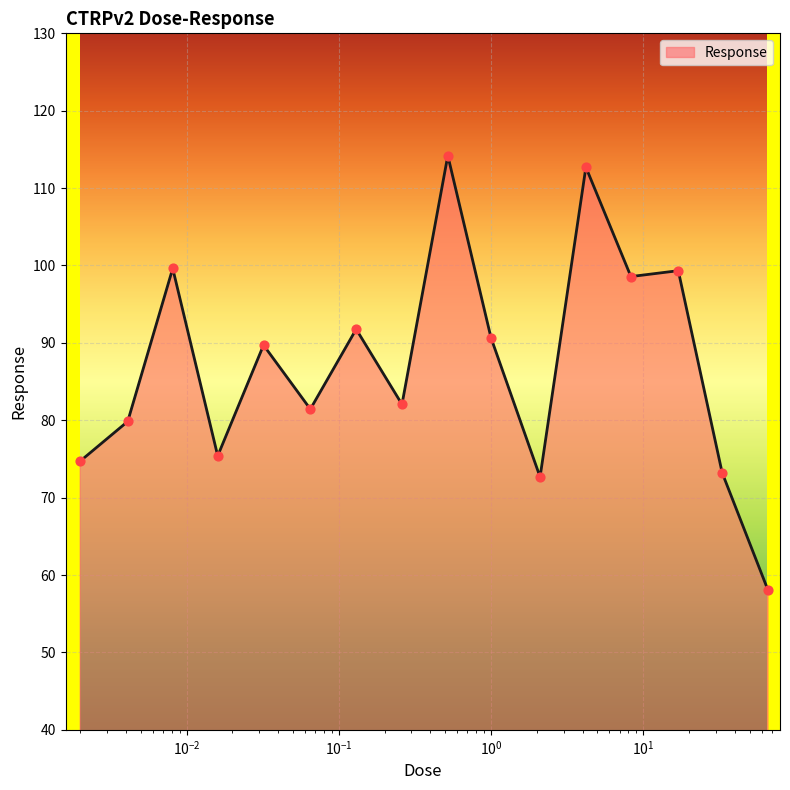

What is the smallest value displayed?

58.1